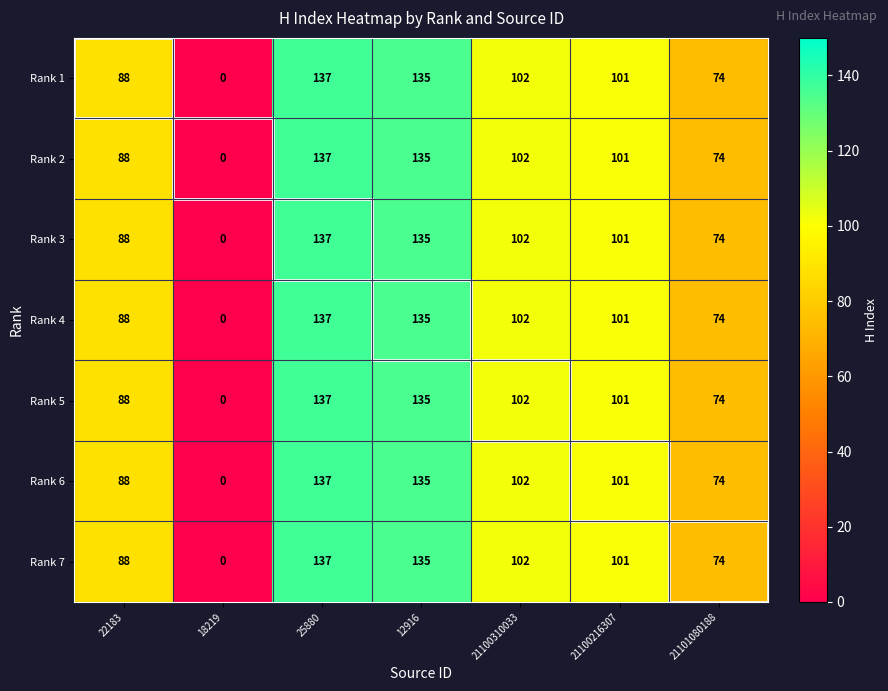

What is the total value across all series at 21100216307?

707